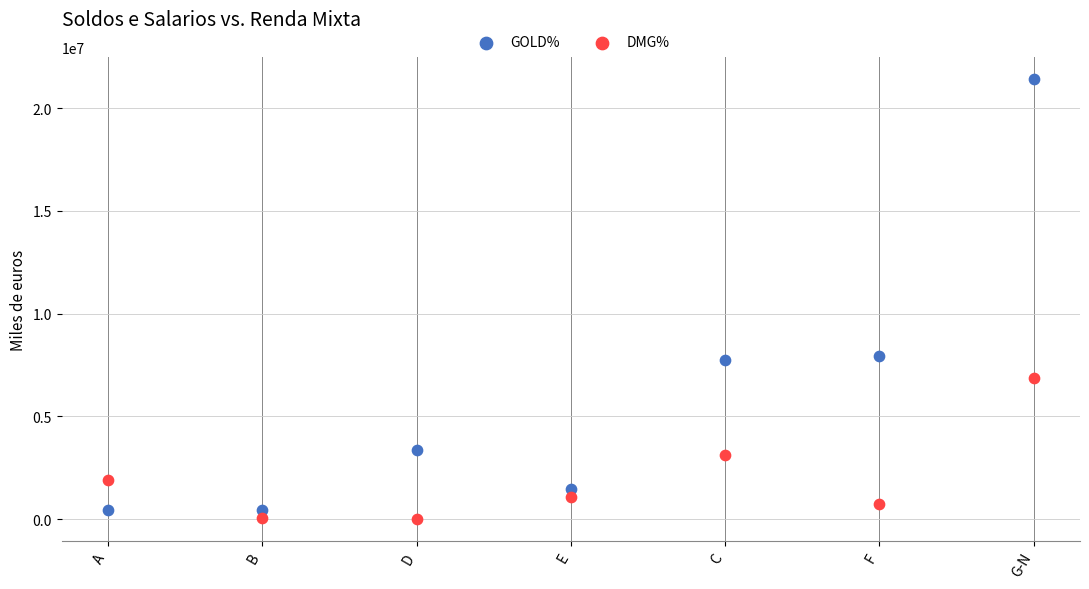

Which series has the widest spread of Y values?

GOLD%